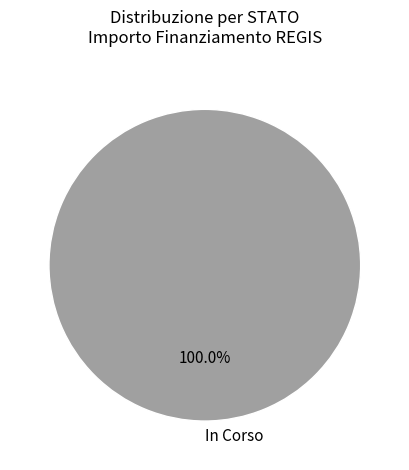

What is the majority slice?

In Corso